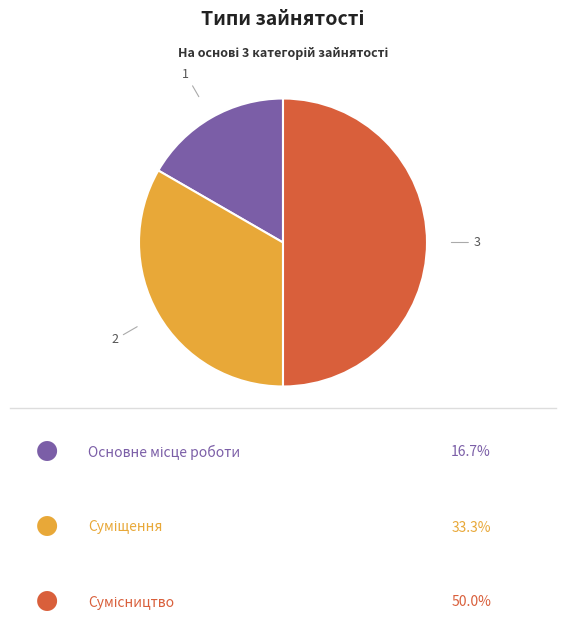

Is there any slice that represents more than half of the pie?

No